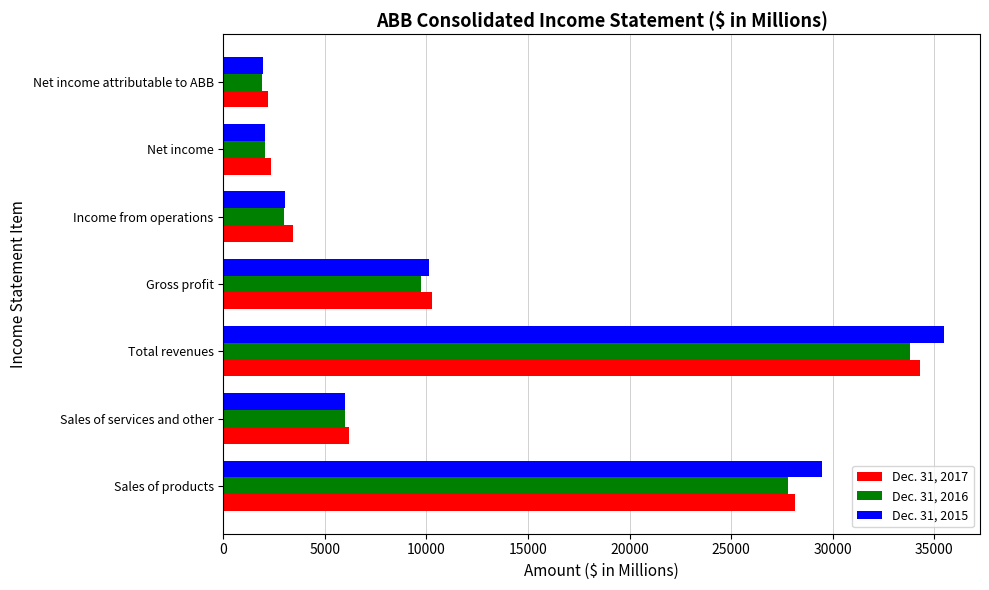

At which category is the sum across all series the highest?

Total revenues